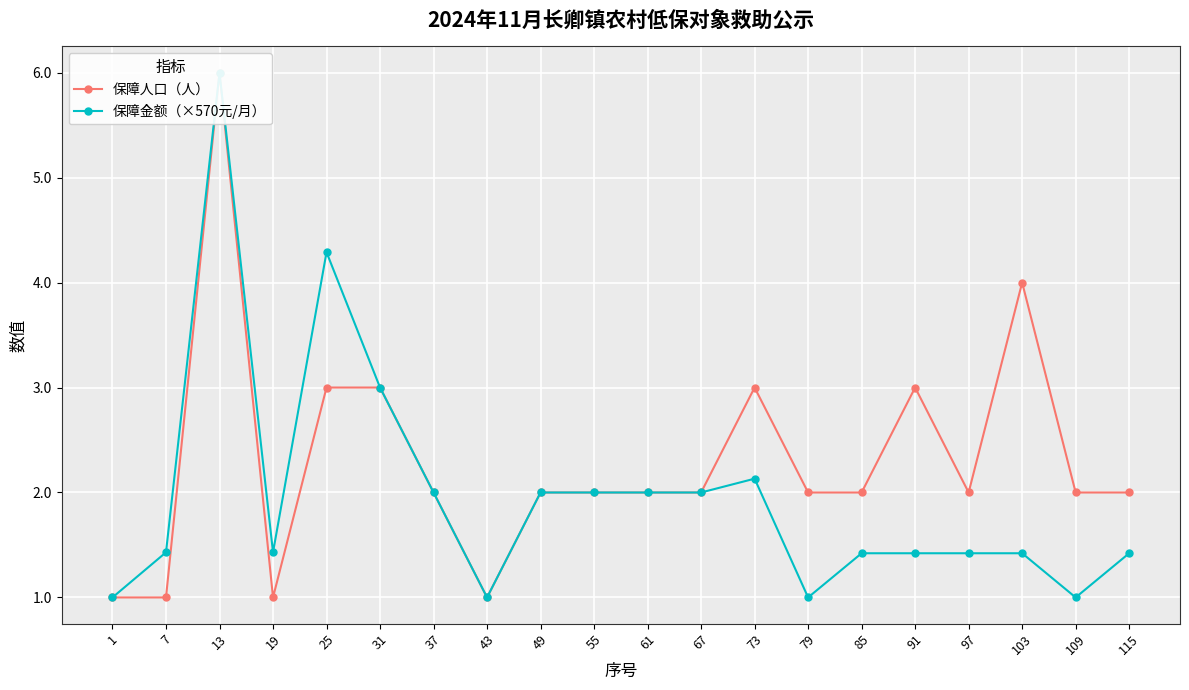

At which label does 保障金额（×570元/月） reach its minimum?

1